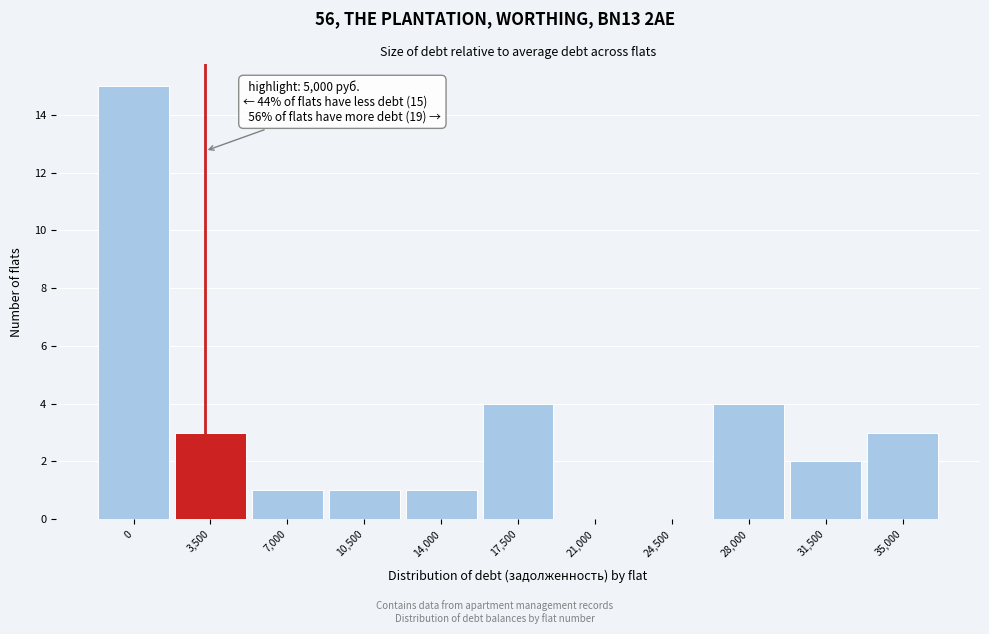

Reading right to left, what are all the values shown in this chart?

35,000=3	31,500=2	28,000=4	24,500=0	21,000=0	17,500=4	14,000=1	10,500=1	7,000=1	3,500=3	0=15